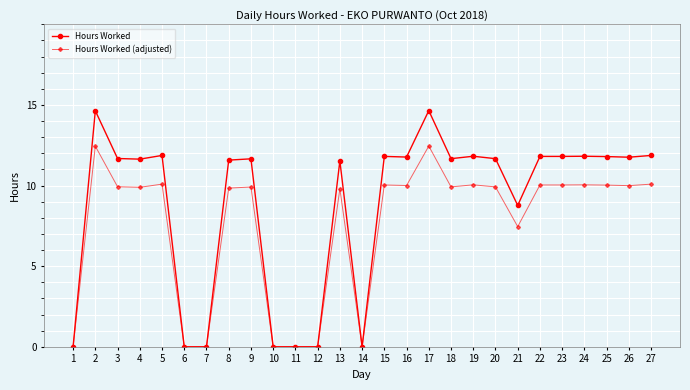

What is the greatest value displayed?

14.7